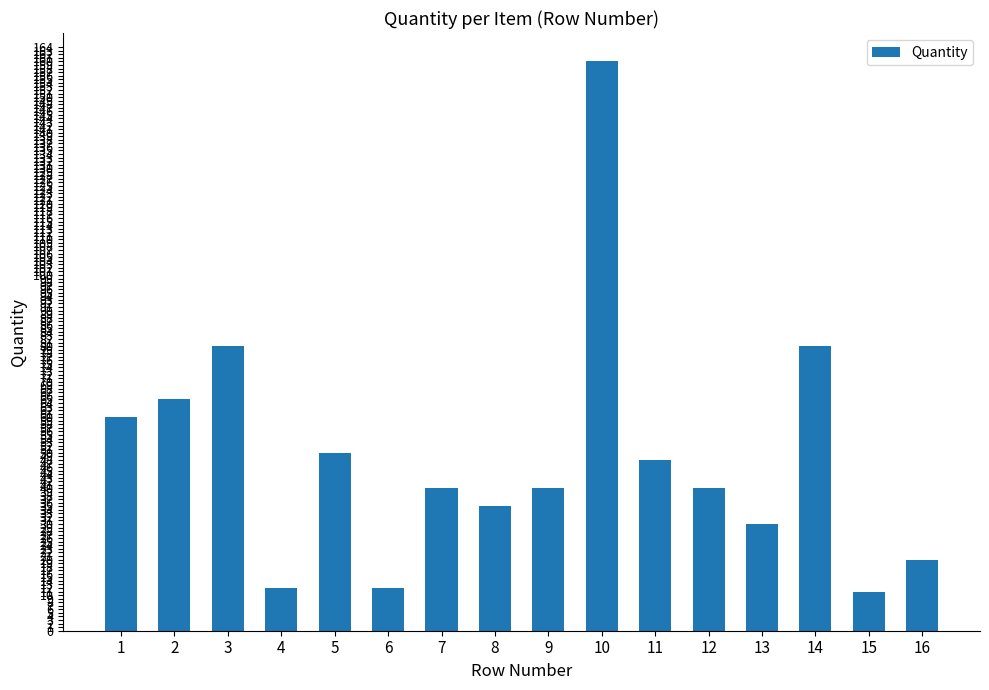

What is the difference between the maximum and minimum values?

149